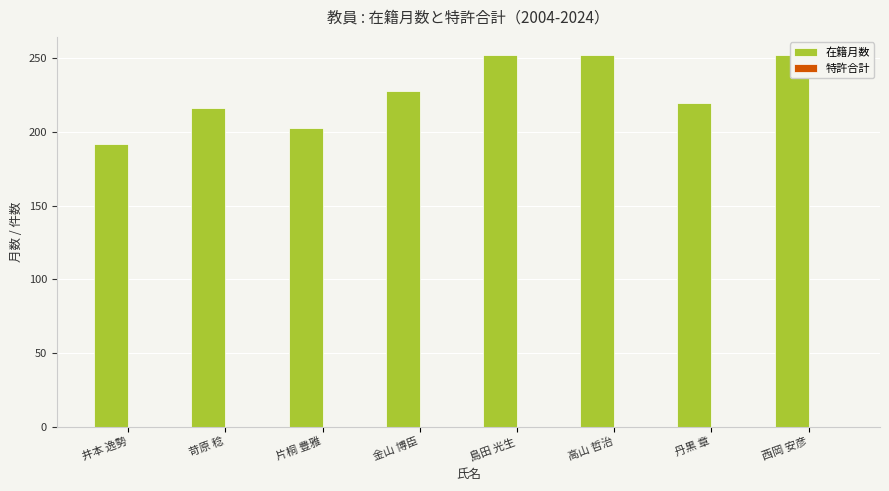

At how many categories does at least one series exceed 0?

8